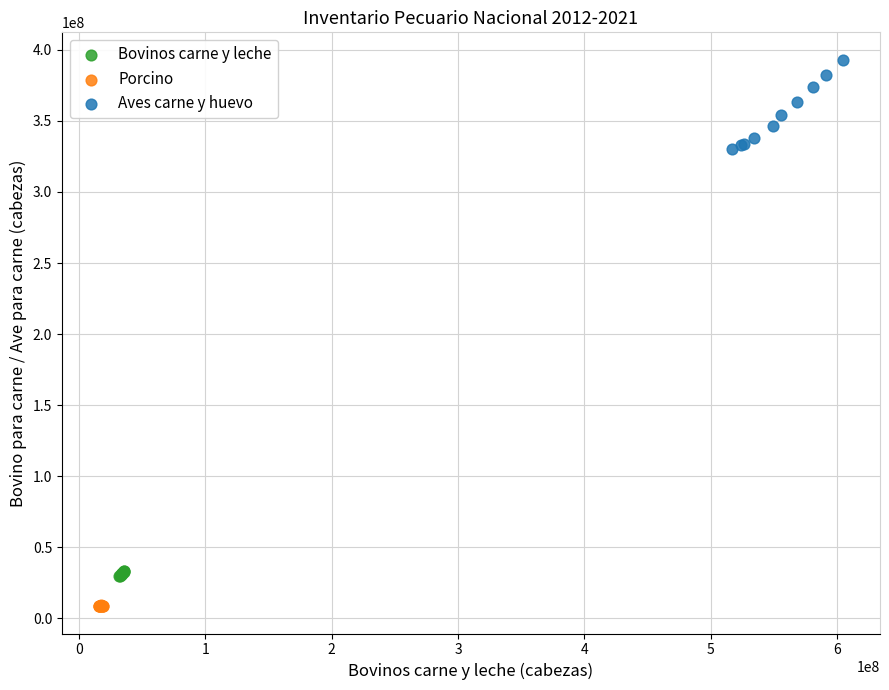

Which series reaches the maximum Y coordinate?

Aves carne y huevo